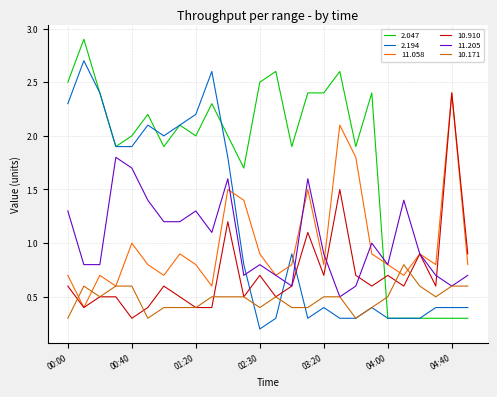

Which series has the largest total across all categories?

2.047